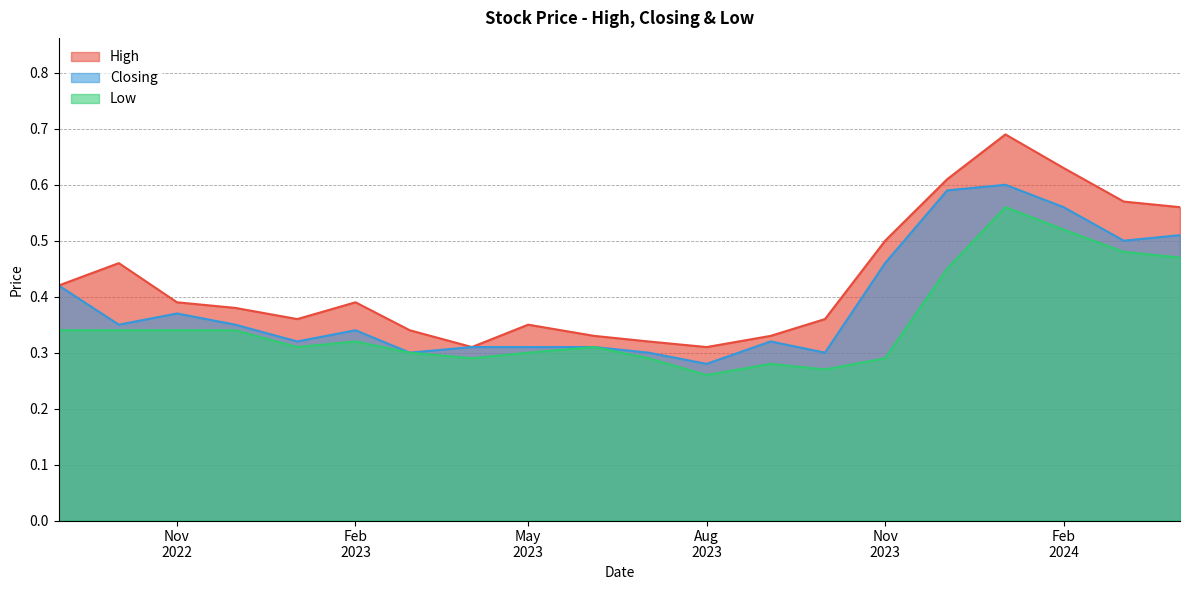

True or false: High has more than 0 interior local peaks.

True